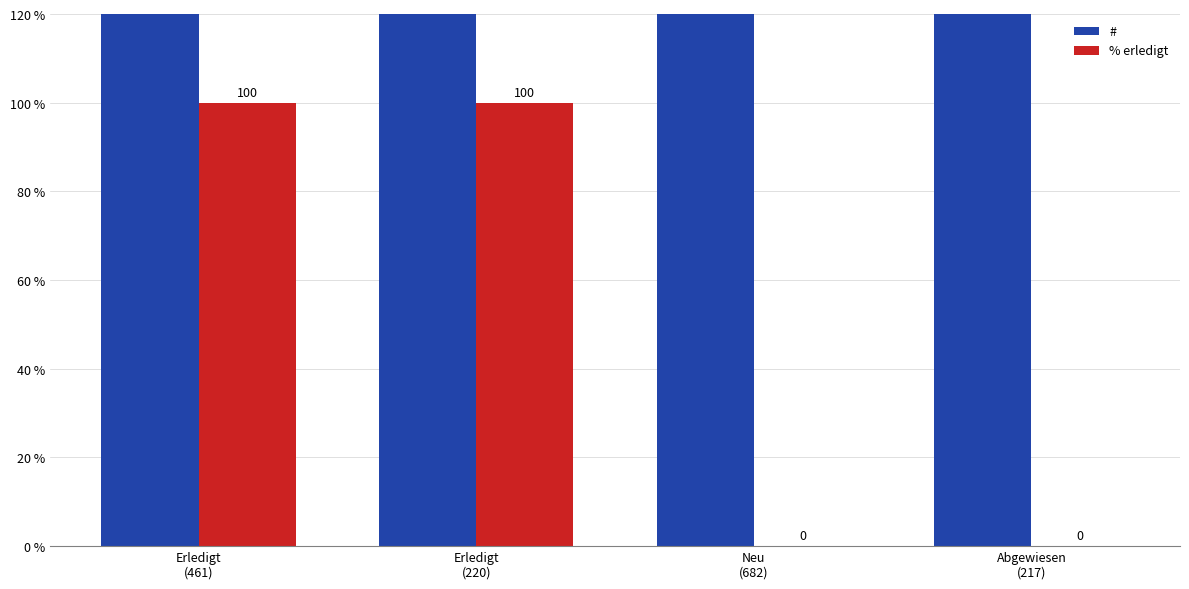

Which series has the largest range (max minus min)?

#